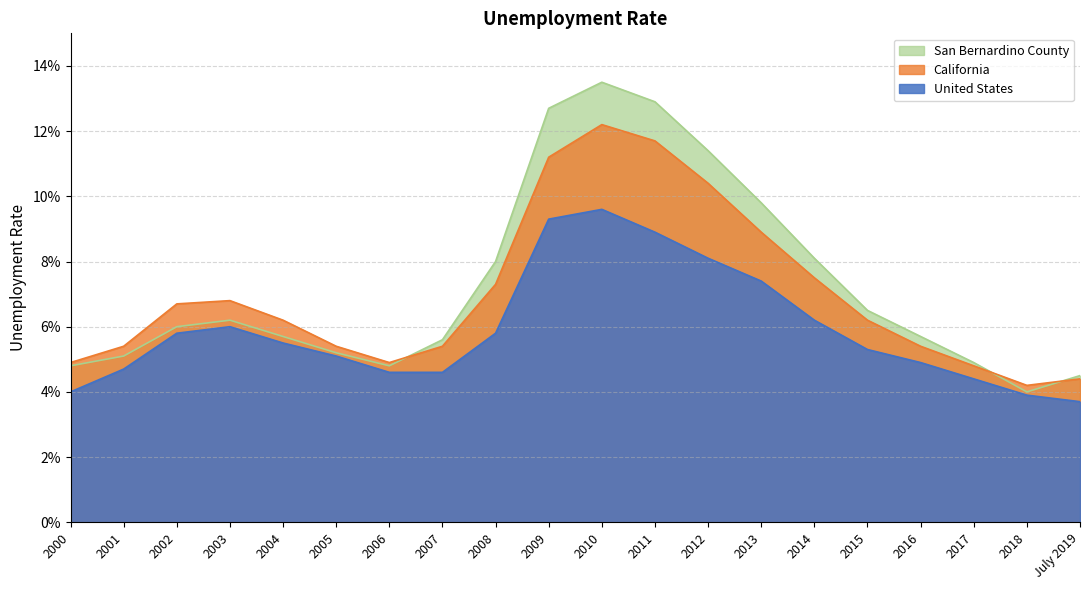

List the labels in order of California value, smallest first.

2018, July 2019, 2017, 2000, 2006, 2001, 2005, 2007, 2016, 2004, 2015, 2002, 2003, 2008, 2014, 2013, 2012, 2009, 2011, 2010